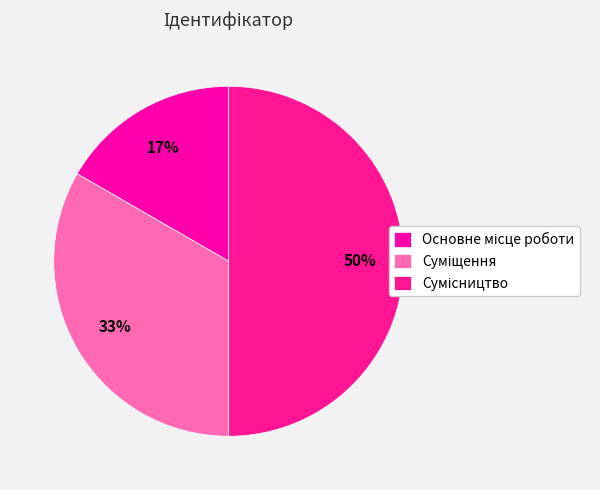

Count the number of slices in the pie.

3